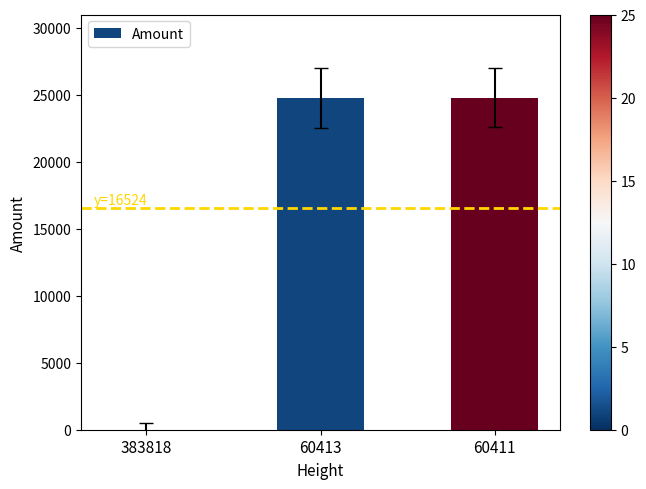

What value does the data have at 60411?

24787